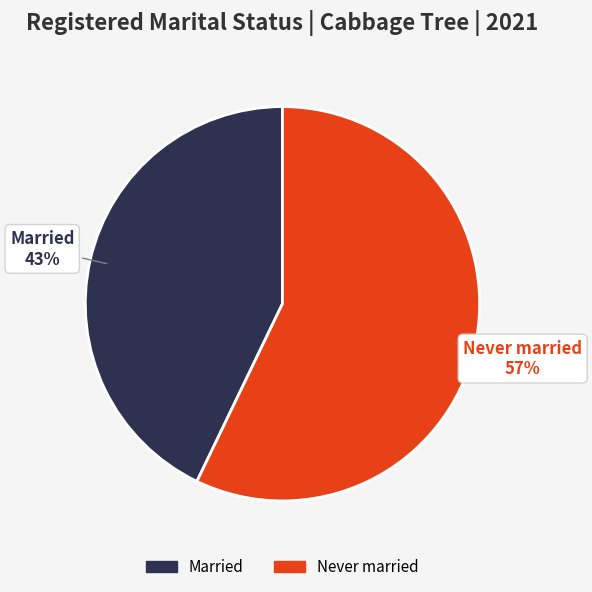

Which slice represents more than half of the pie?

Never married